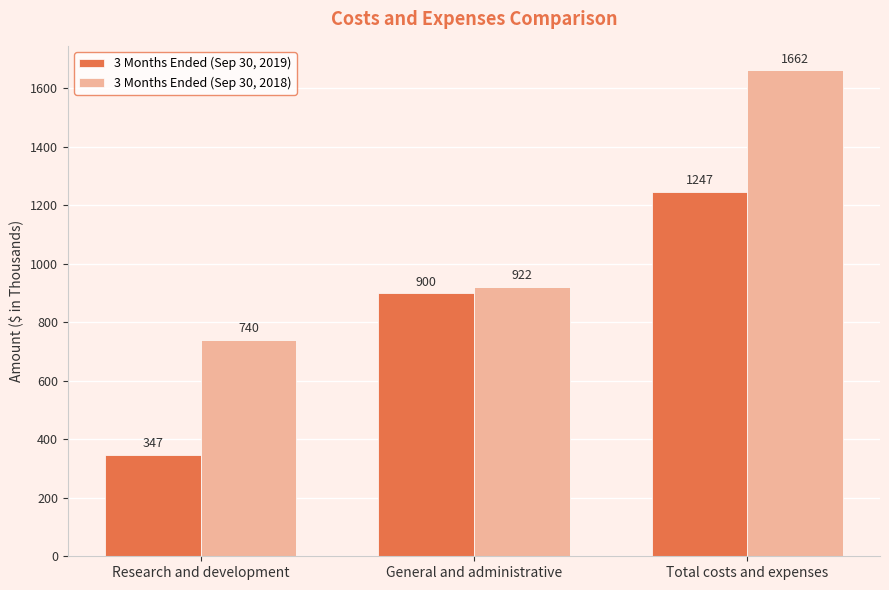

What is the total value across all series at General and administrative?

1822